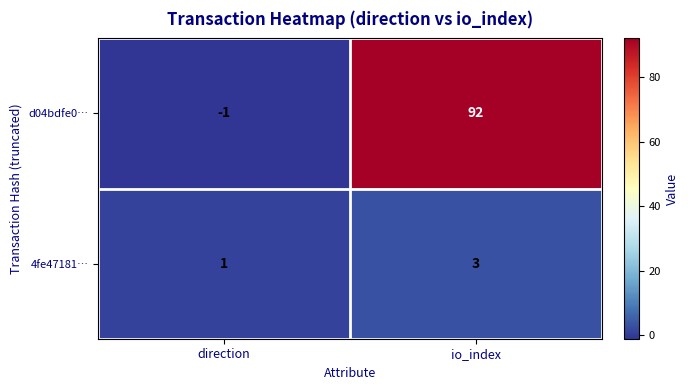

What is the sum of all 4fe47181… values?

4